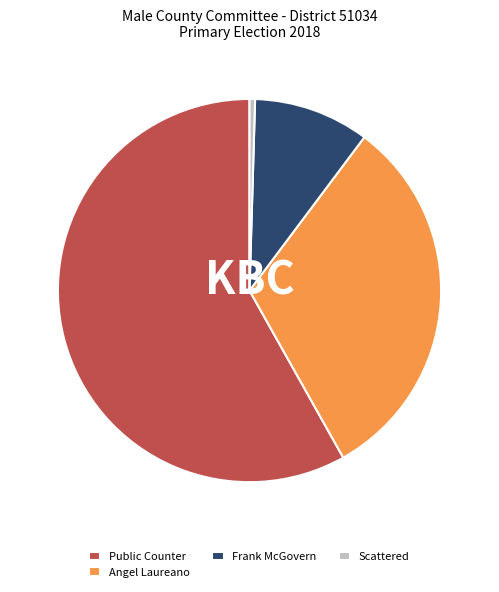

Does Scattered represent more than half of the total?

No